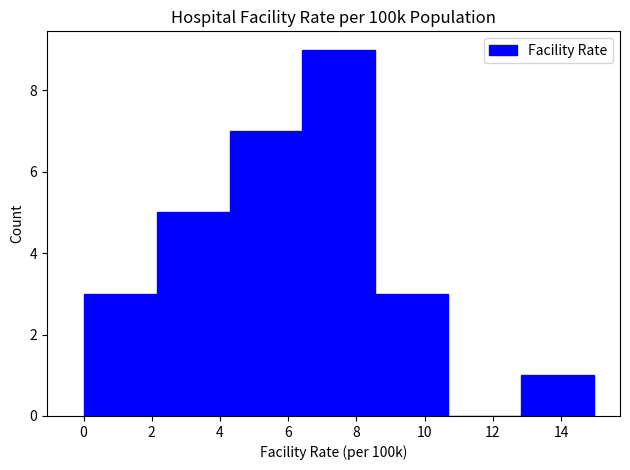

Over which range of the x-axis is the bar tallest?

6.4 to 8.6